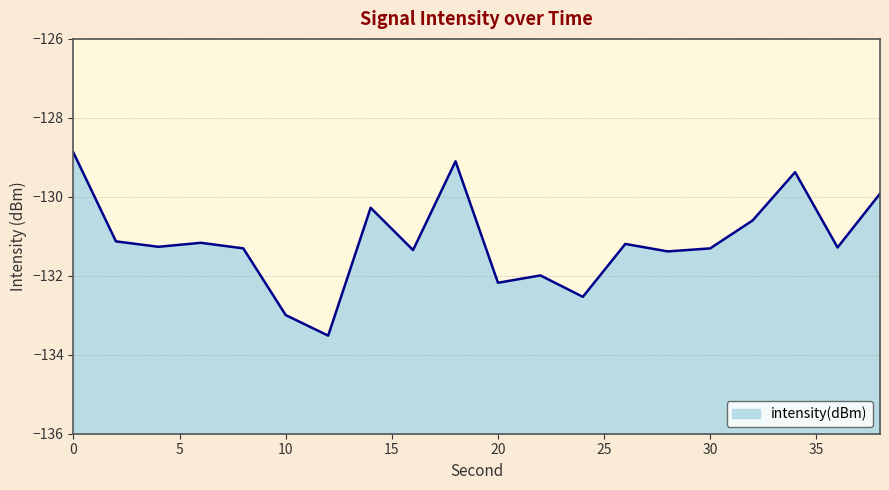

What is the smallest value displayed?

-133.5